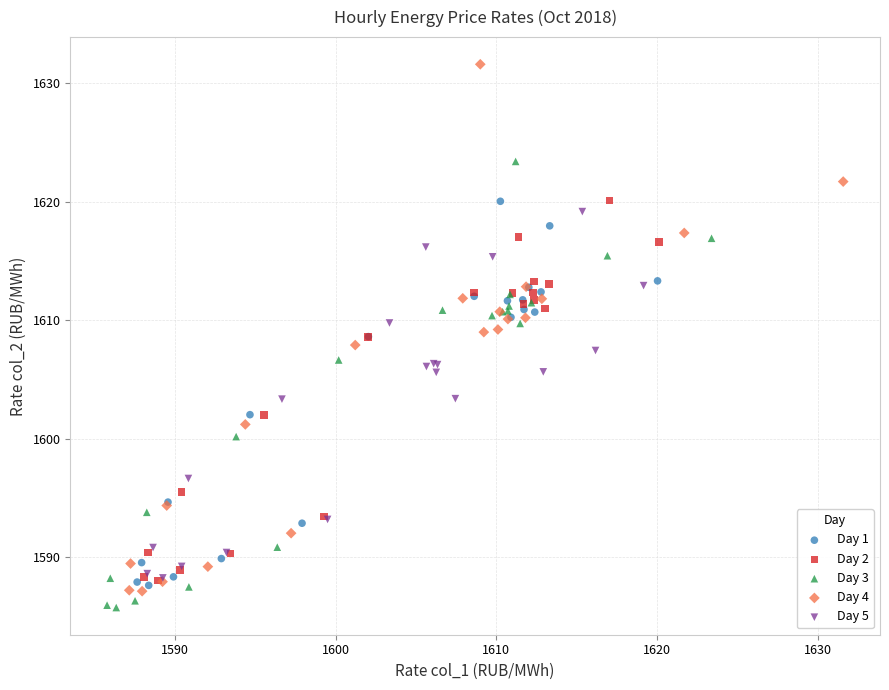

What are all the series names shown in the legend?

Day 1, Day 2, Day 3, Day 4, Day 5